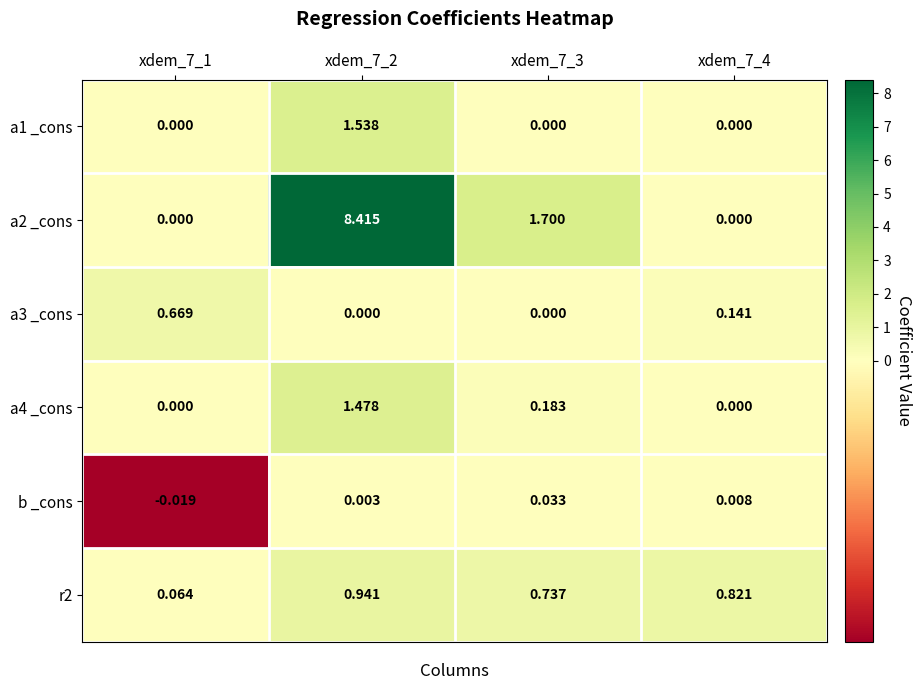

At which category is the sum across all series the highest?

xdem_7_2